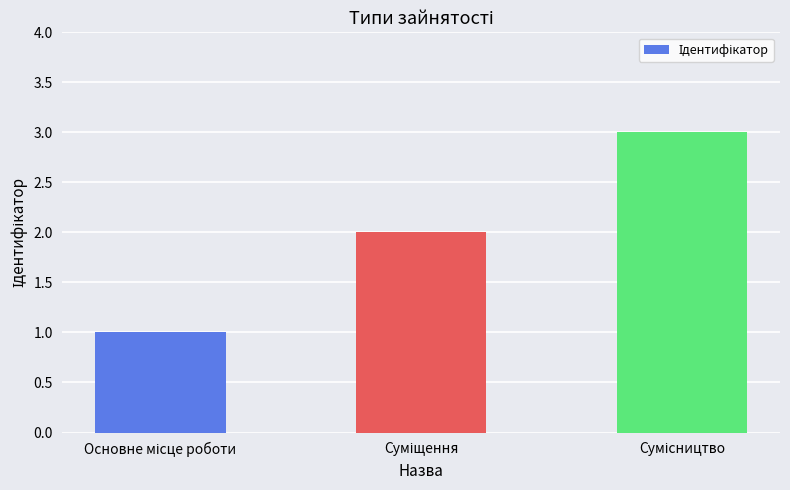

What is the sum of all values?

6